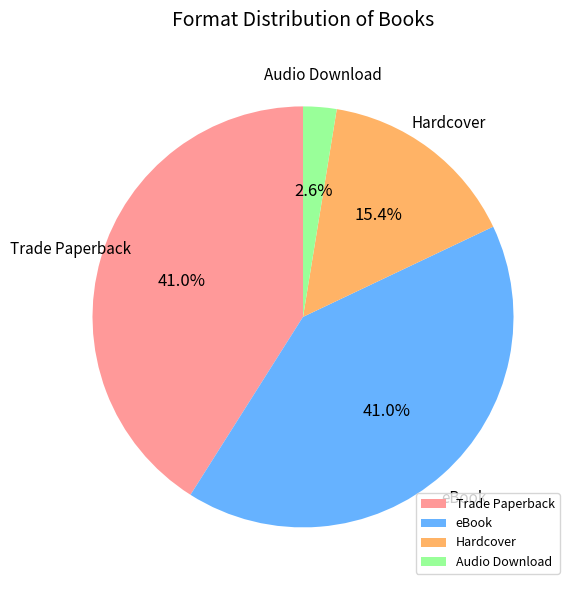

What percentage is NOT represented by Hardcover?

84.6%